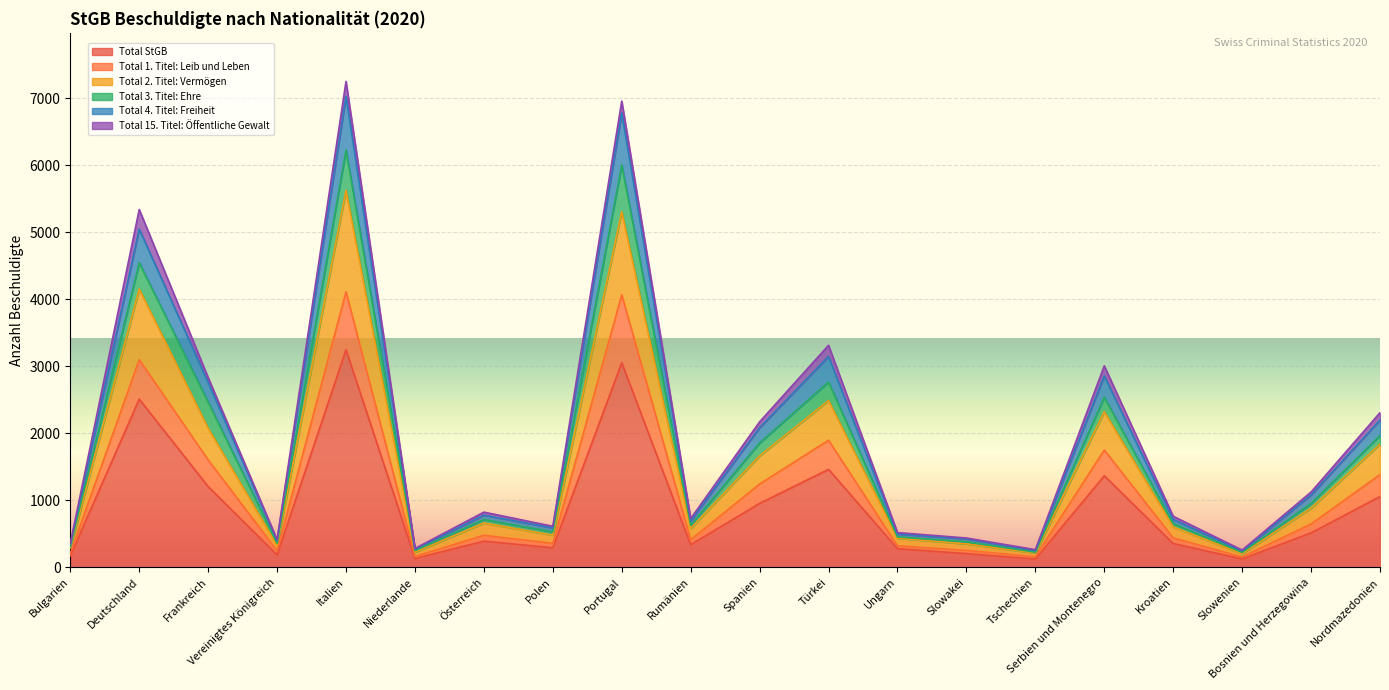

At which label does Total 2. Titel: Vermögen reach its minimum?

Slowenien